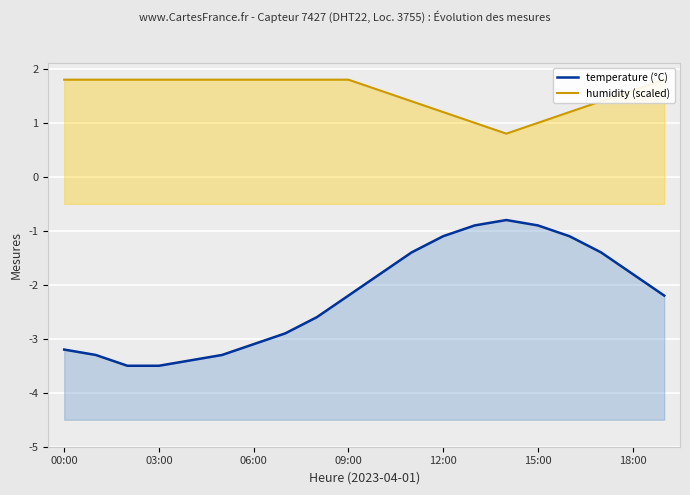

How many distinct data groups are displayed?

2